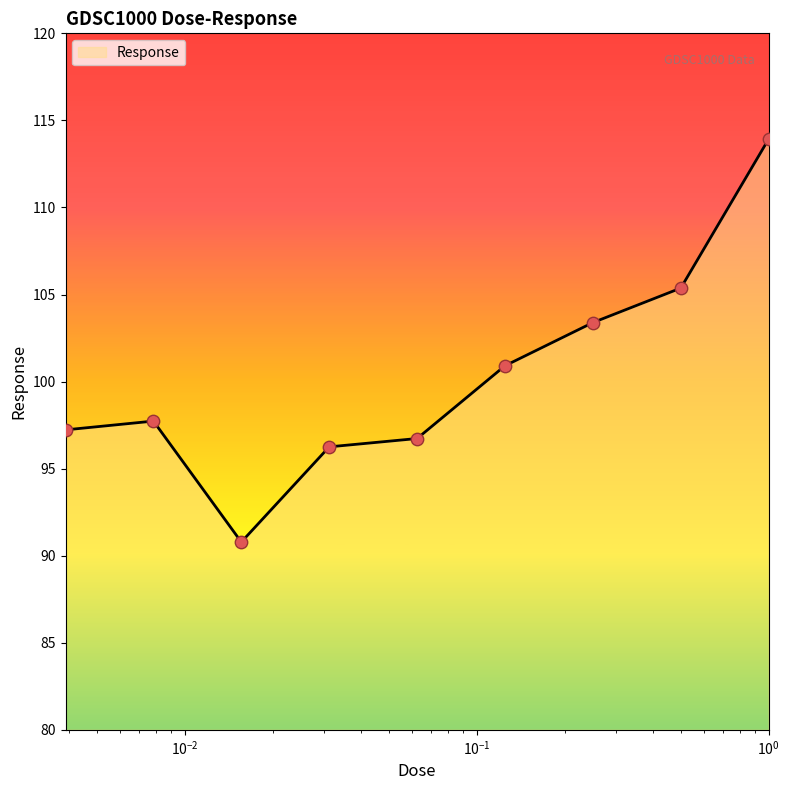

What is the maximum value shown in the chart?

113.9